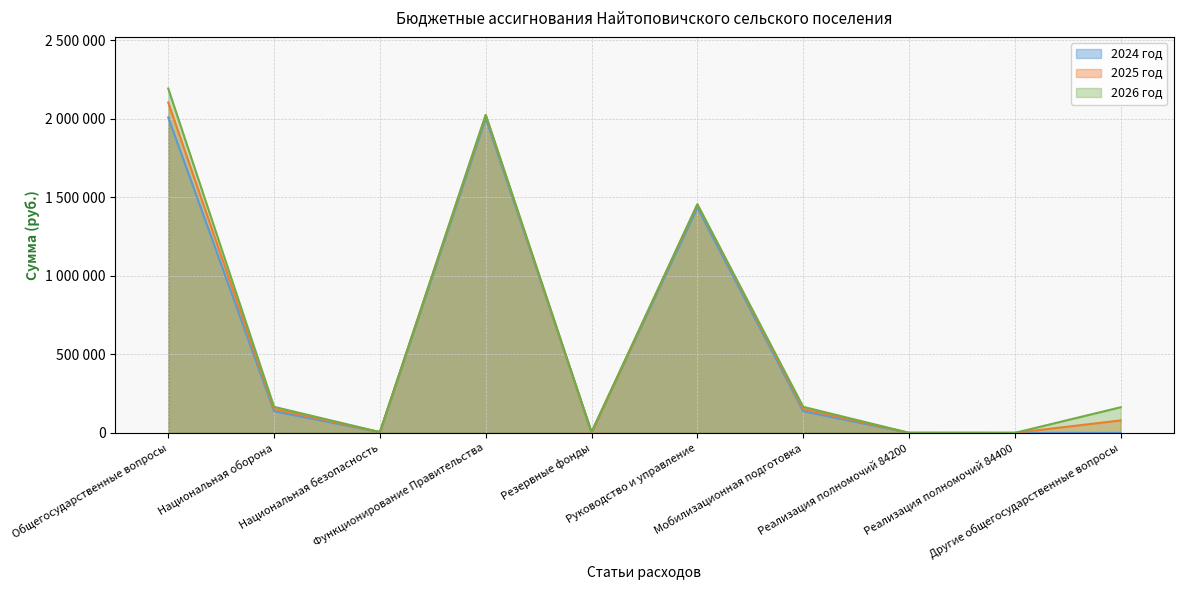

Where do 2024 год and 2025 год first cross each other?

Функционирование Правительства and Резервные фонды